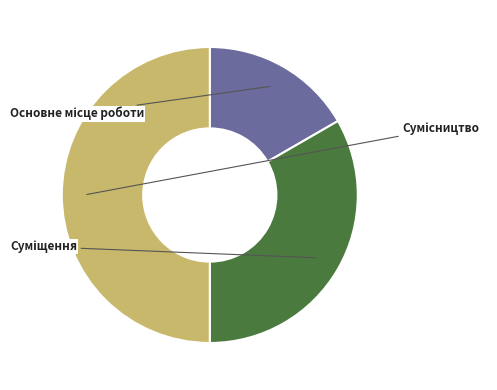

Does Сумісництво represent more than half of the total?

No